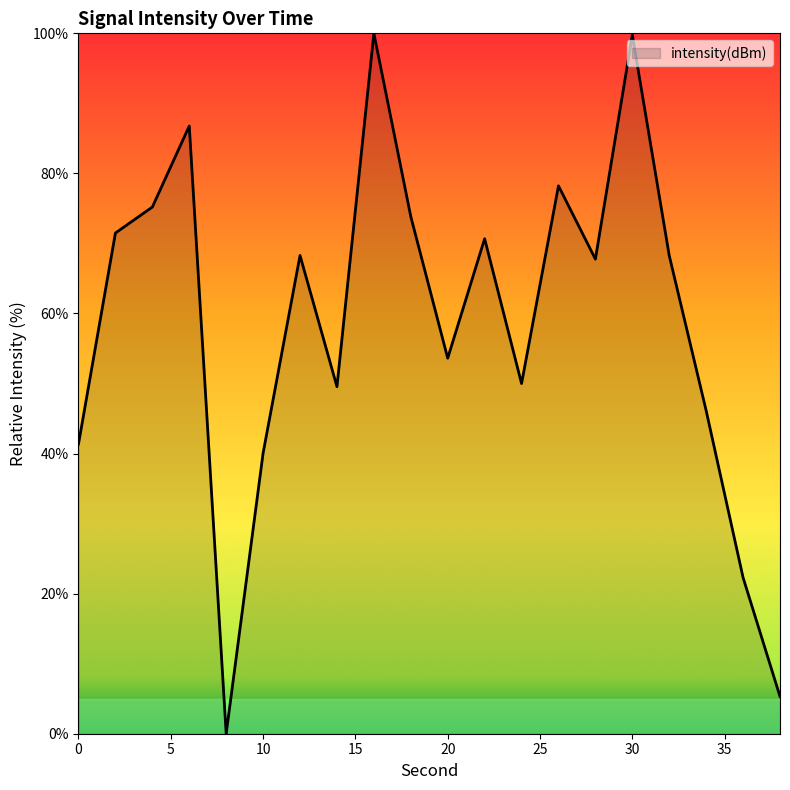

What is the difference between the second highest and minimum values?

99.8